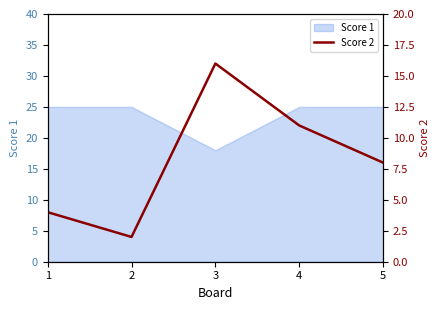

Where is the first local maximum?

3